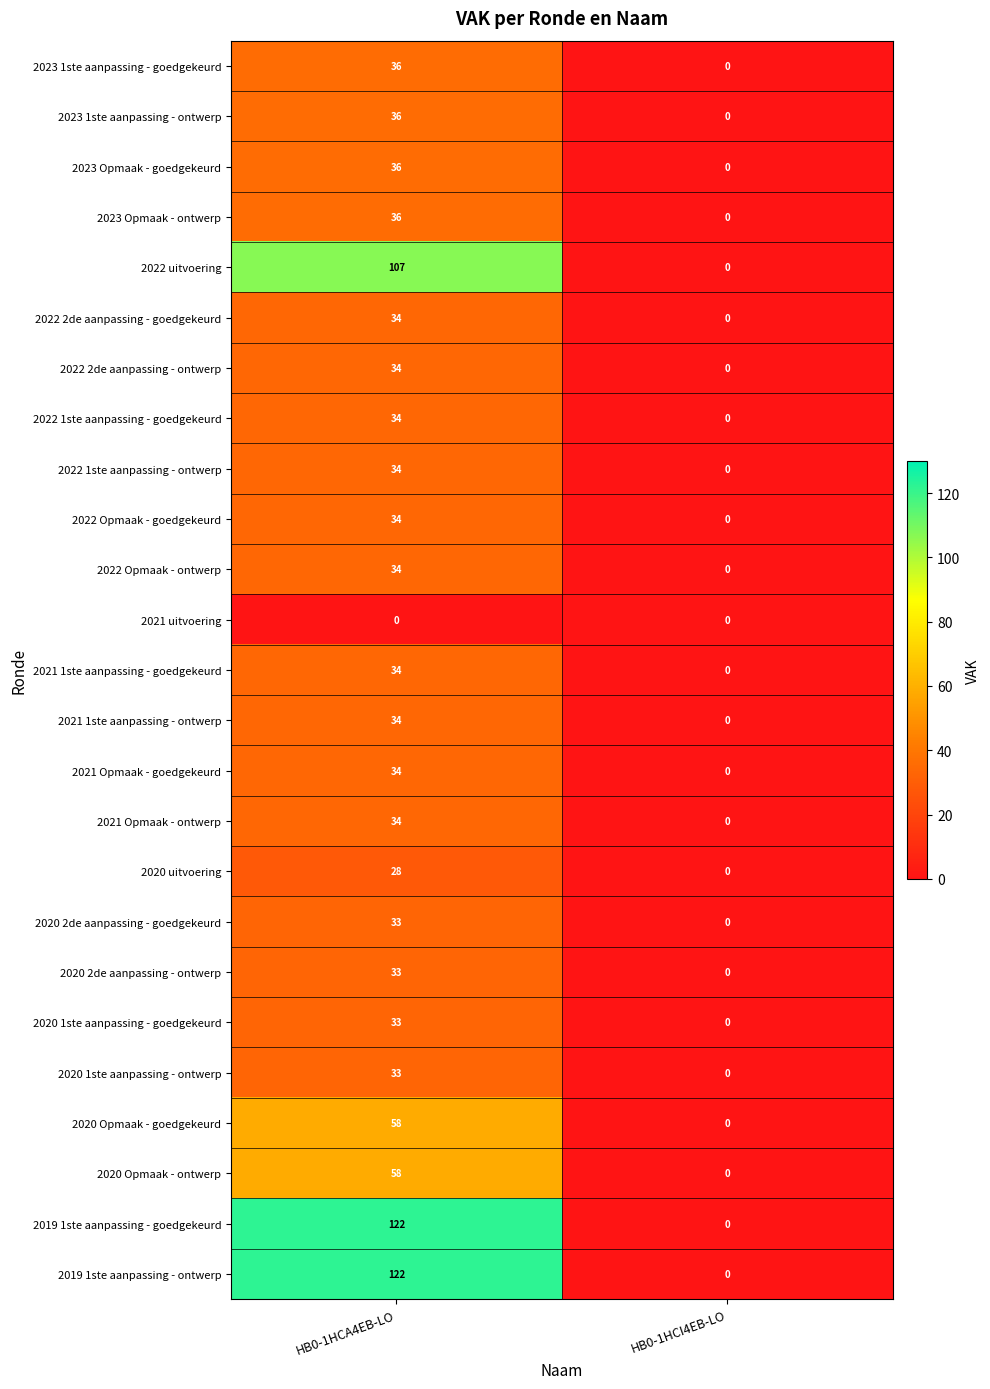

At which category does the chart reach its peak across all series?

HB0-1HCA4EB-LO